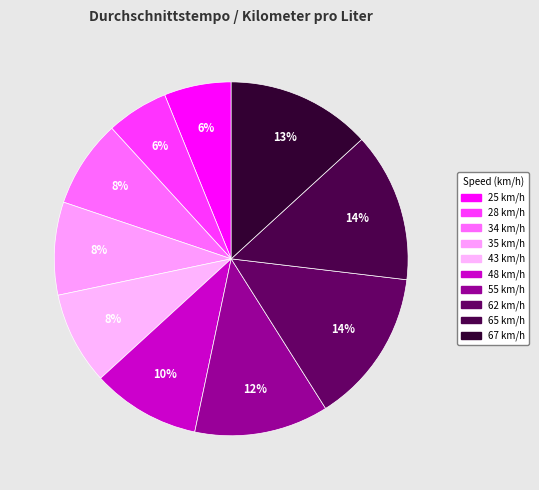

To the nearest percent, what is the difference between the largest and smallest slice percentages?

8%